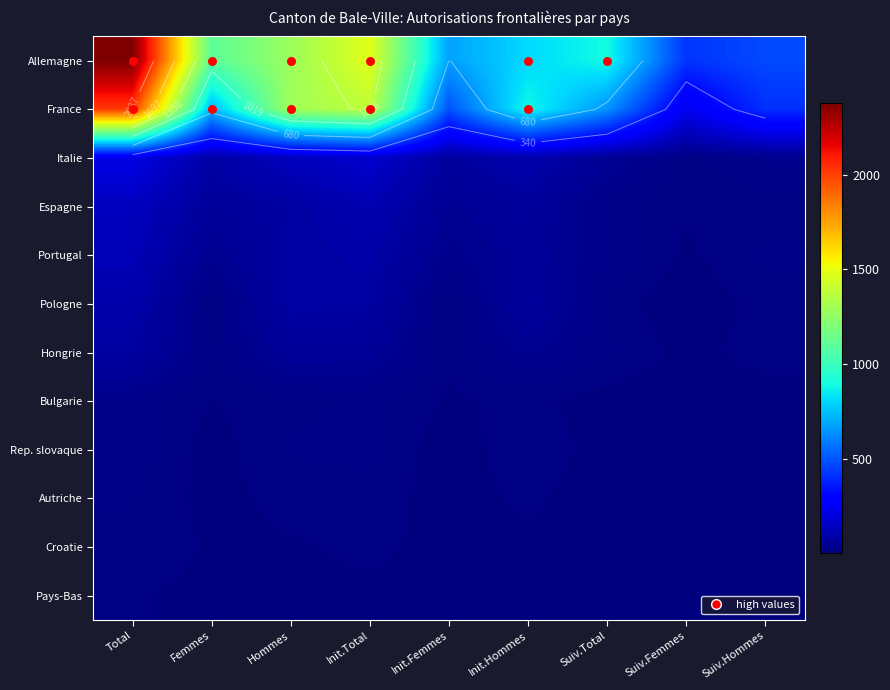

What is the difference between the Rep. slovaque values at Init.Total and Suiv.Femmes?

20